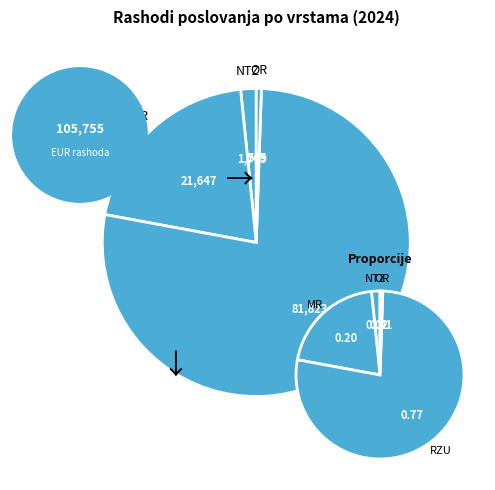

What percentage is the Rashodi za usluge slice, to the nearest percent?

77%